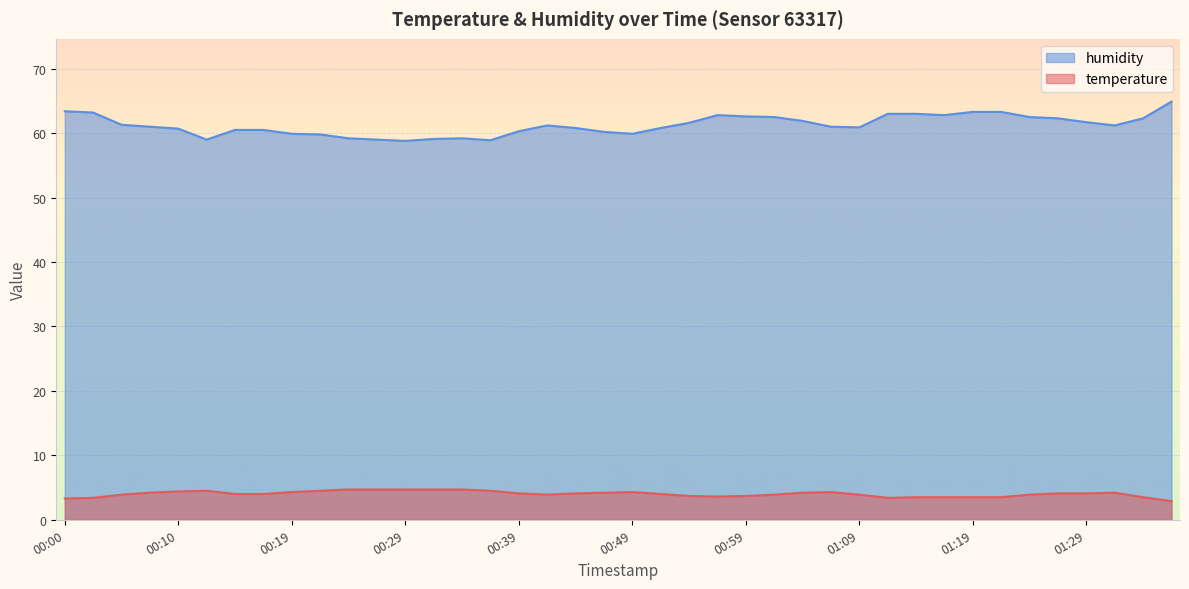

At how many categories does at least one series exceed 43?

40